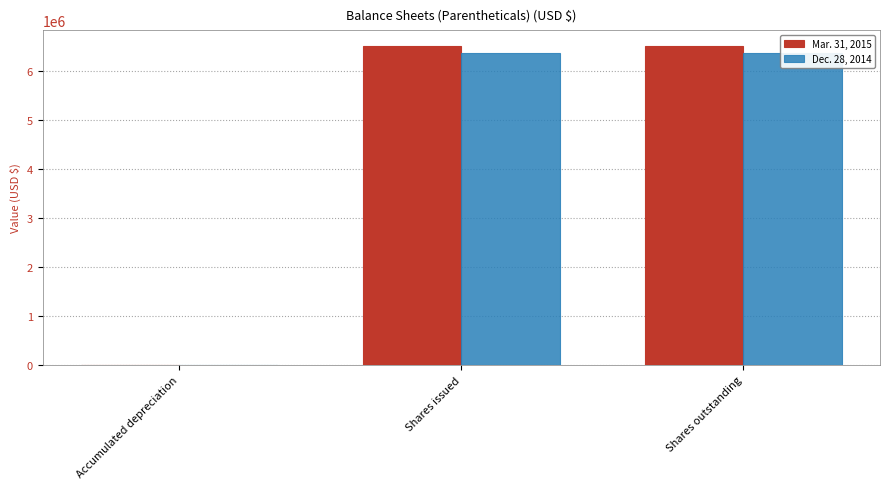

How many data points in Dec. 28, 2014 are less than 6362464?

1